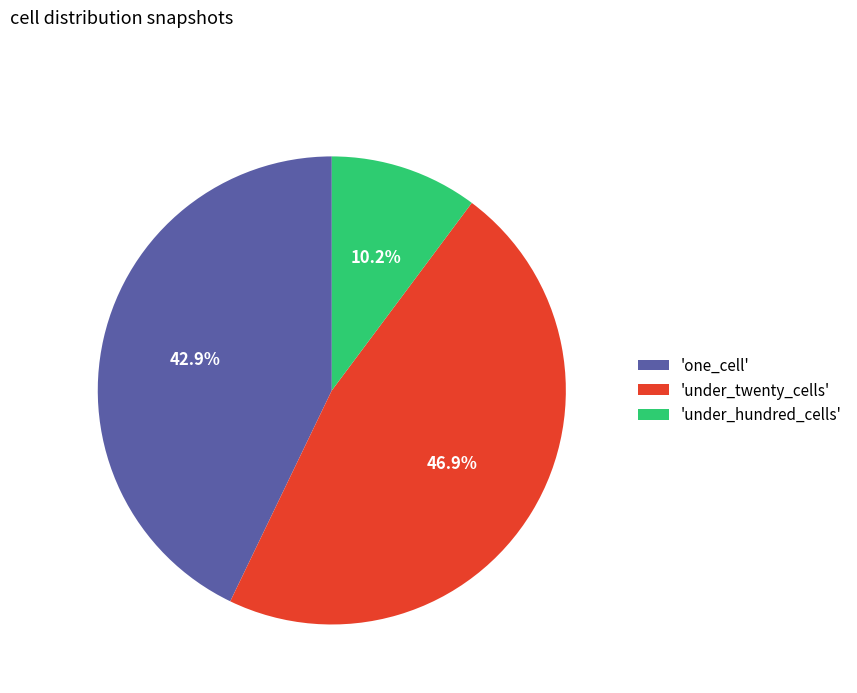

Which category has the smallest portion of the pie?

'under_hundred_cells'